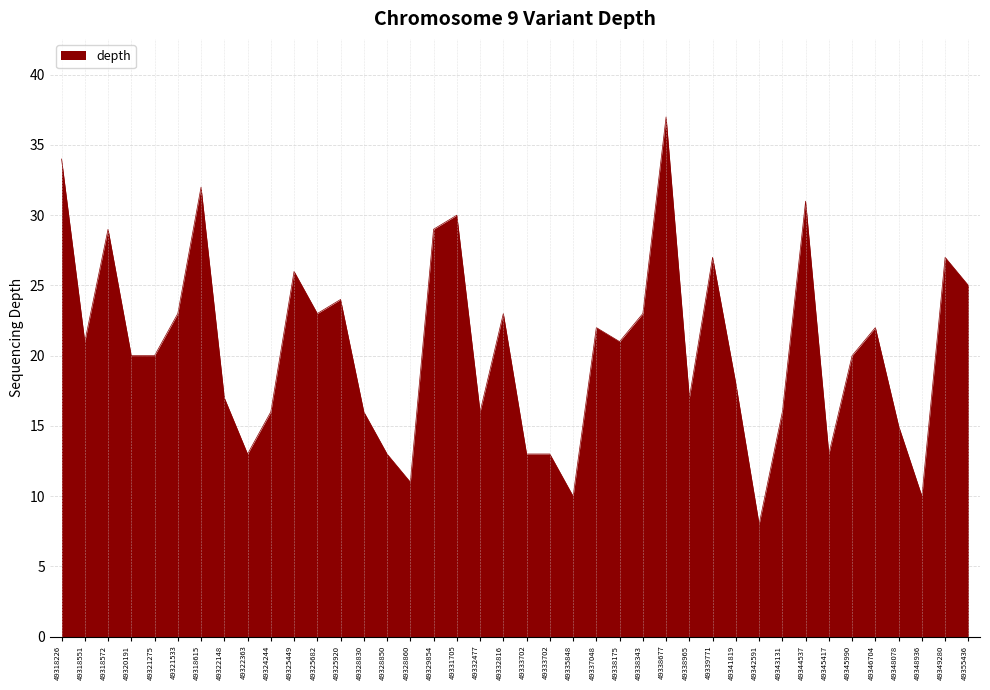

Does the chart display data point markers on the line(s)?

No